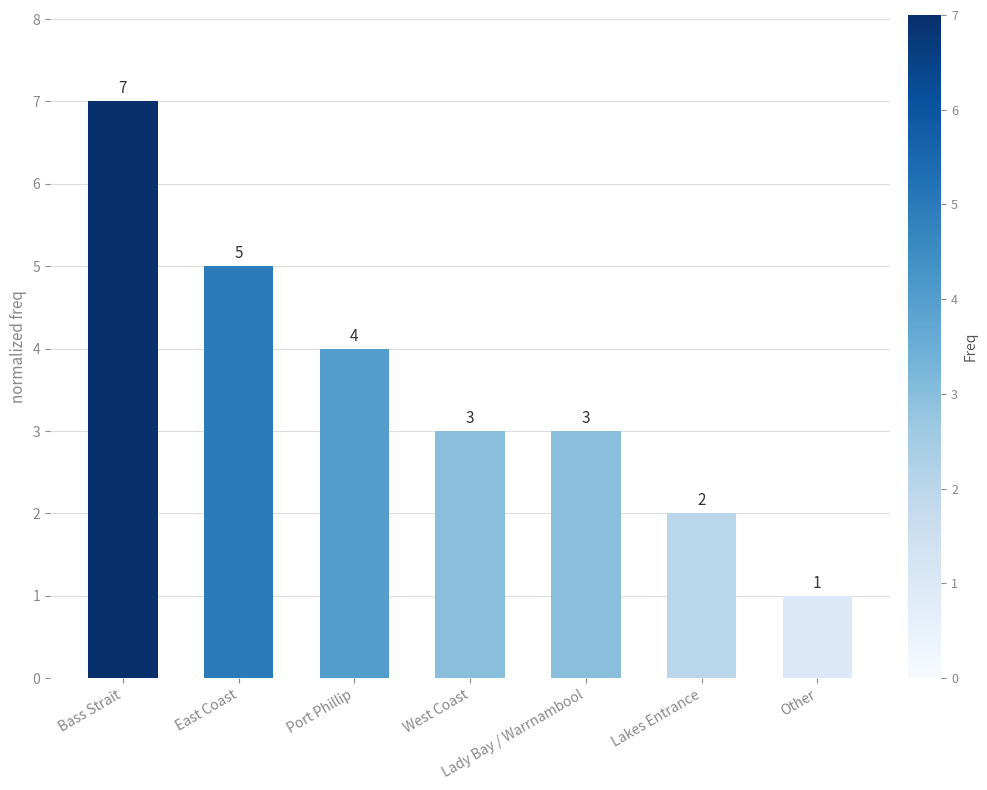

What is the smallest value displayed?

1